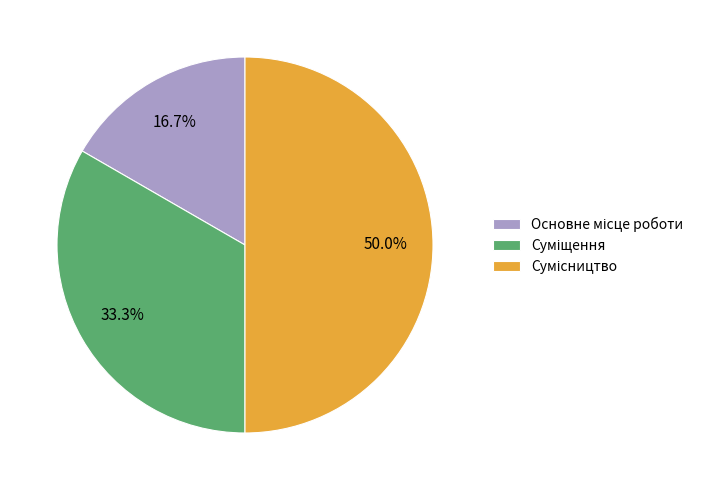

How many segments does this pie chart have?

3